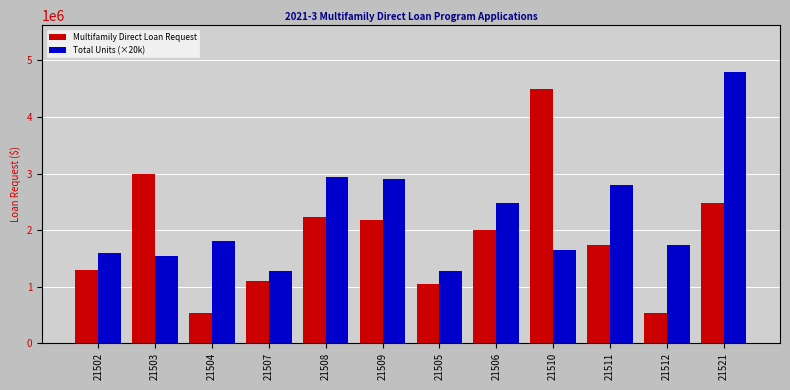

What is the difference between the maximum and minimum values in the Total Units (×20k) series?

3520000